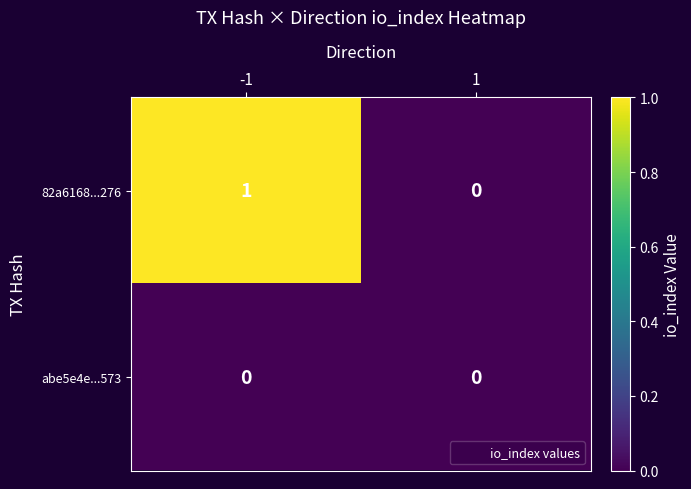

Reading left to right, extract all data points from this chart.

82a6168...276: 1	0
abe5e4e...573: 0	0